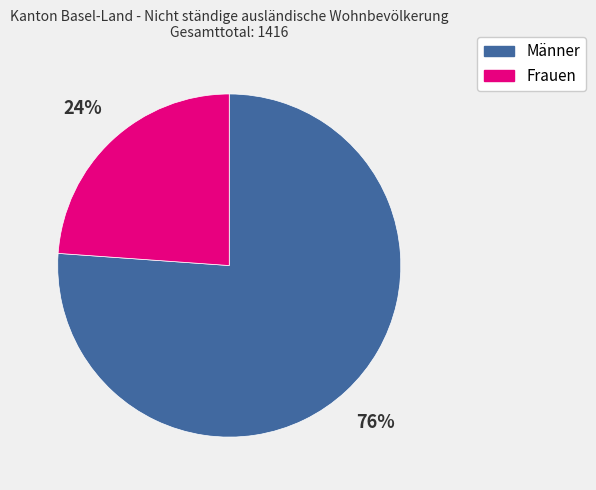

Which slice is the smallest?

Frauen